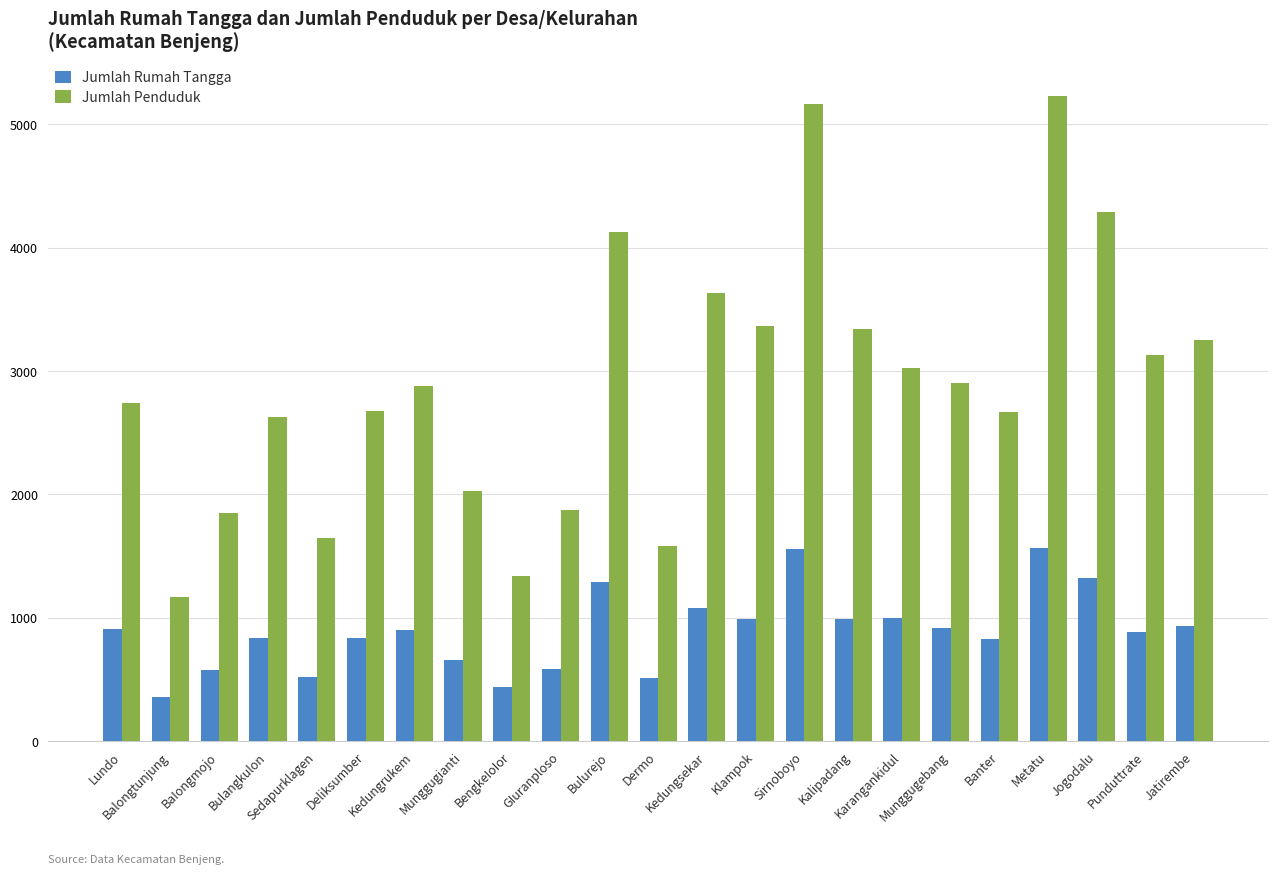

How many data points does each series have?

23